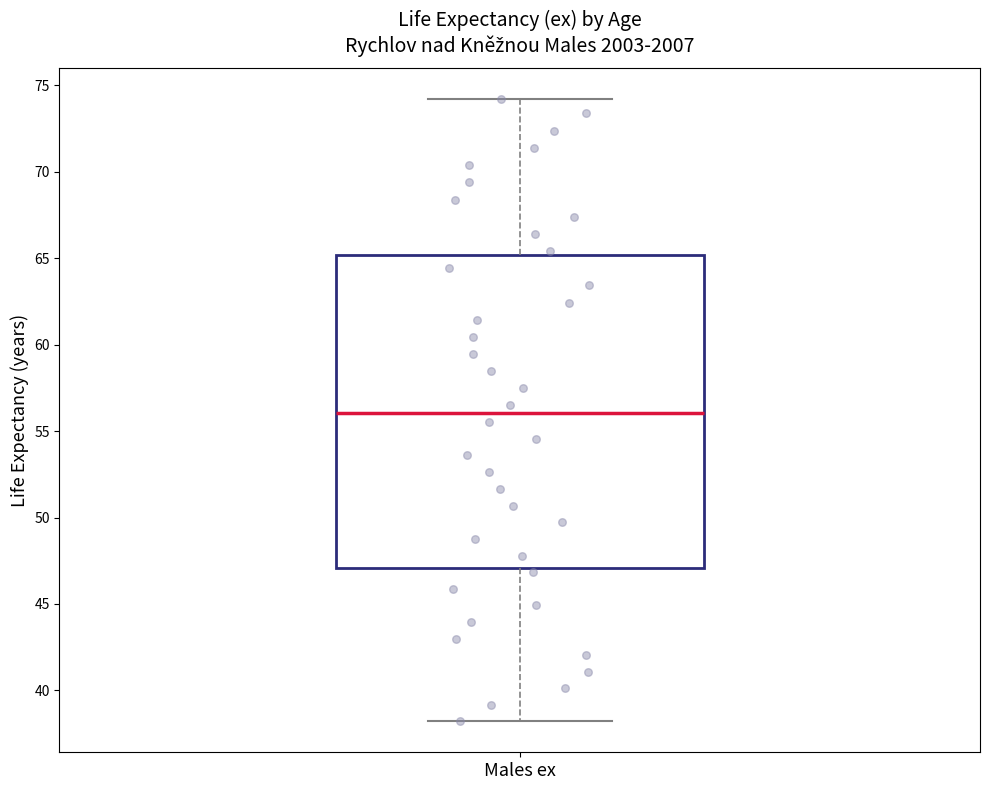

Read this box plot against the y-axis: the position of the median line, the range covered by the box, and the ends of both whiskers. The values are not printed on the chart, so give them approximately, as read against the axis.

median 56, box 47 to 65, whiskers 38 to 74